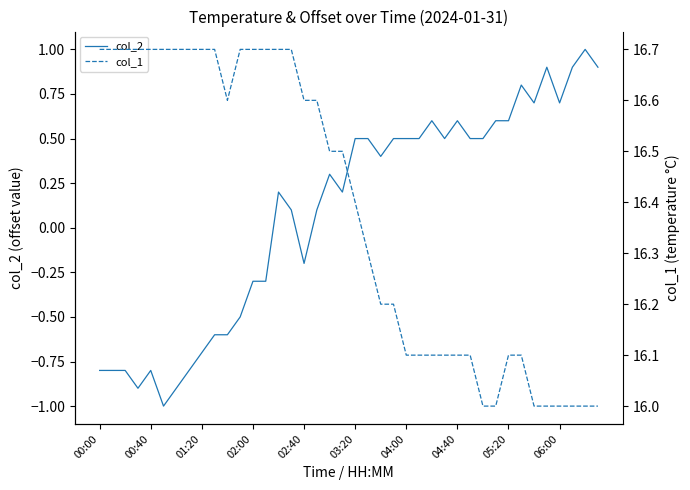

What value does the col_1 series have at 37?

16.0